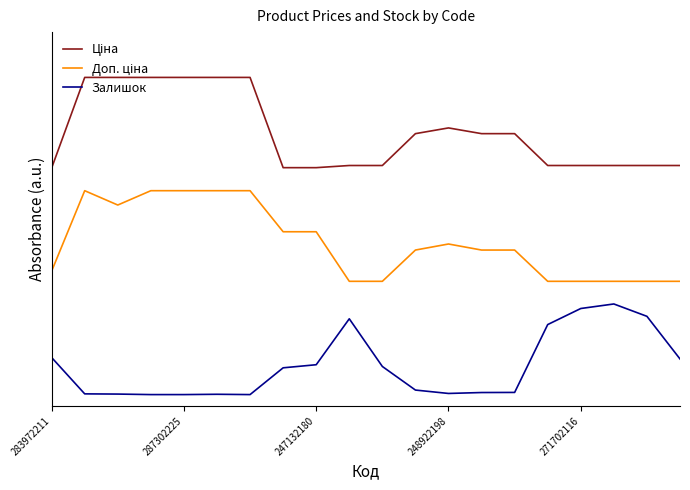

In Ціна, how many points are higher than both neighbors (excluding endpoints)?

1